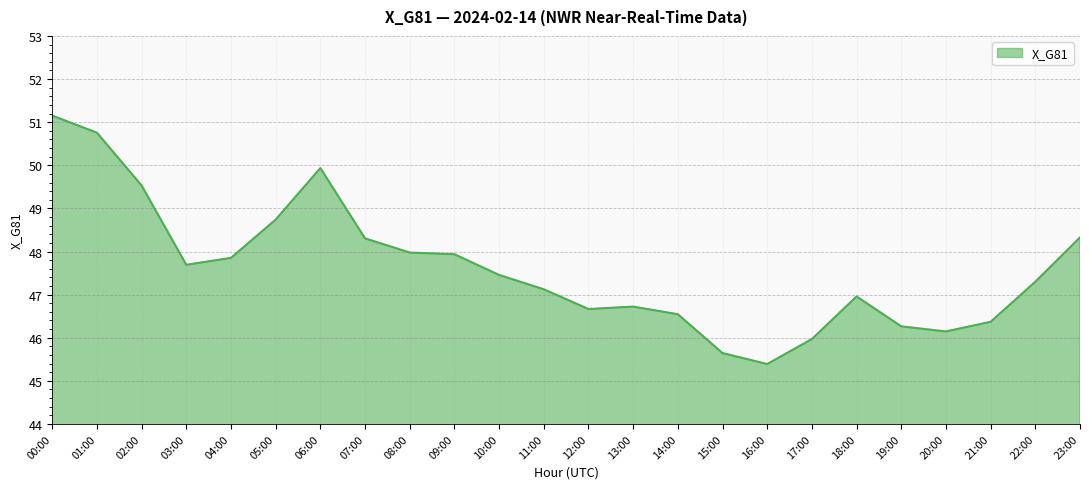

How many lines are shown in the chart?

1